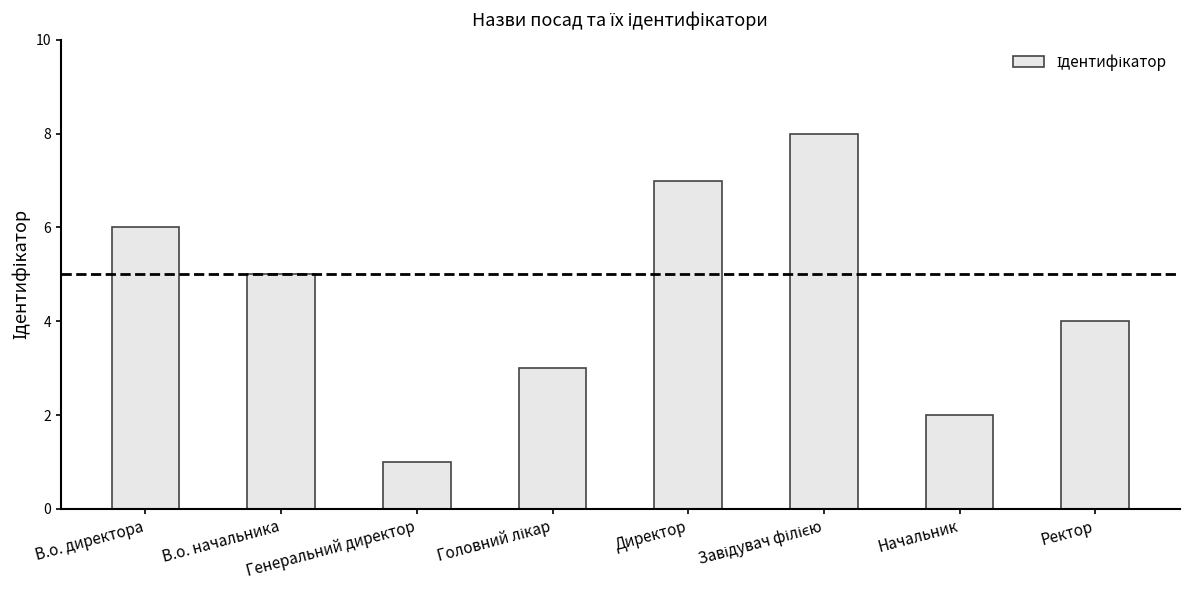

What is the maximum value shown in the chart?

8